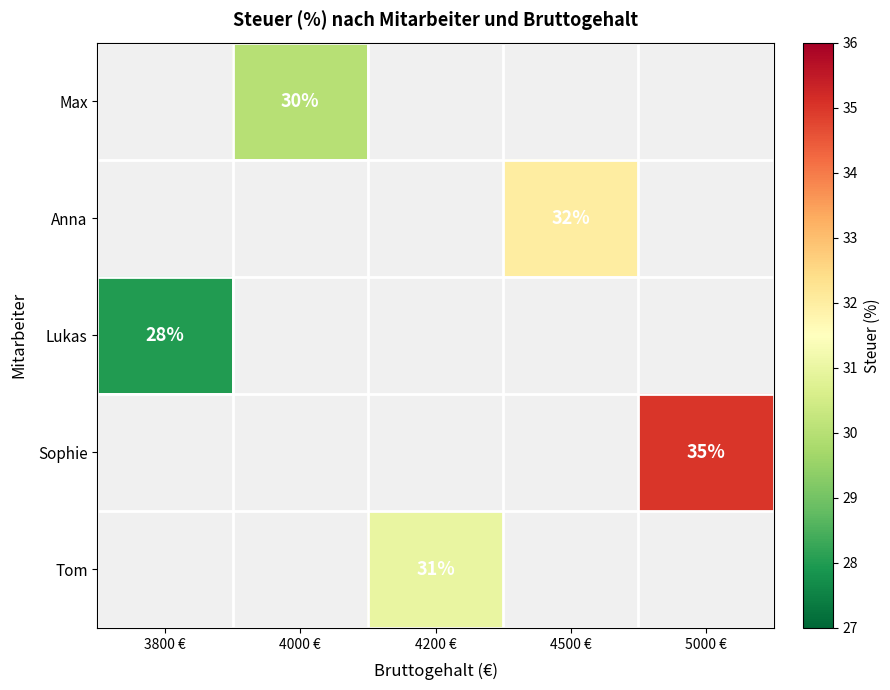

The value of Tom at 4200 € is 18. True or false?

False